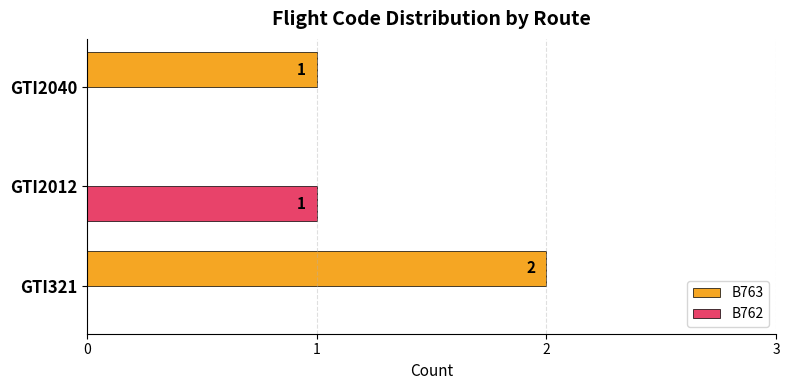

What is the sum of all B763 values?

3